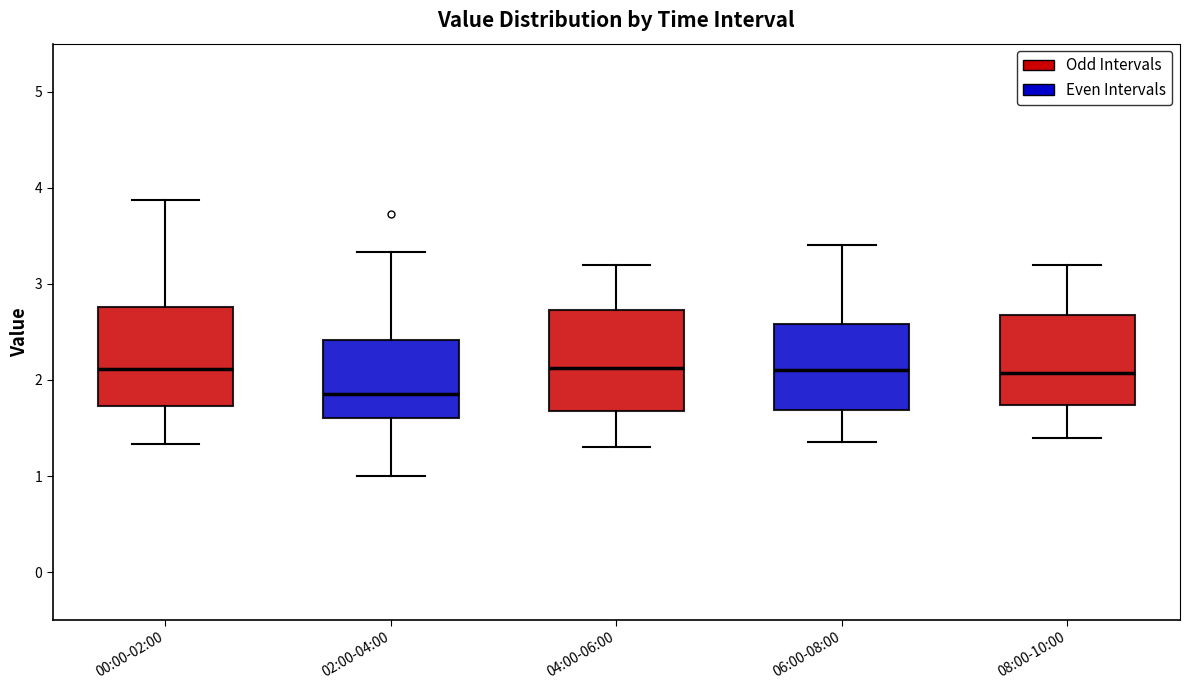

Reading left to right, read every box against the y-axis: the position of its median line, the range the box covers, and the ends of its whiskers. The values are not printed on the chart, so give them approximately, as read against the axis.

00:00-02:00: median 2.1, box 1.7 to 2.8, whiskers 1.3 to 3.9
02:00-04:00: median 1.9, box 1.6 to 2.4, whiskers 1.0 to 3.3
04:00-06:00: median 2.1, box 1.7 to 2.7, whiskers 1.3 to 3.2
06:00-08:00: median 2.1, box 1.7 to 2.6, whiskers 1.4 to 3.4
08:00-10:00: median 2.1, box 1.7 to 2.7, whiskers 1.4 to 3.2